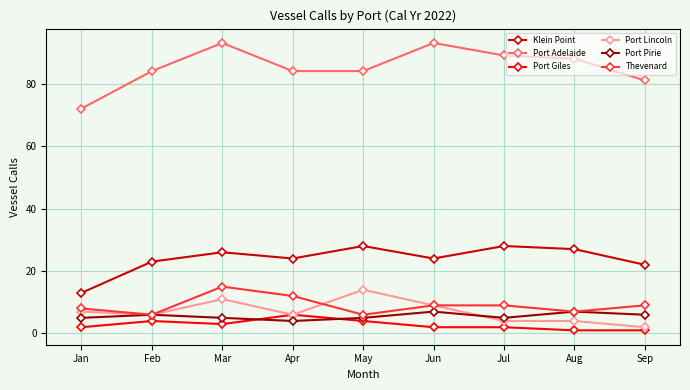

What is the difference between the maximum and minimum values in the Port Giles series?

5